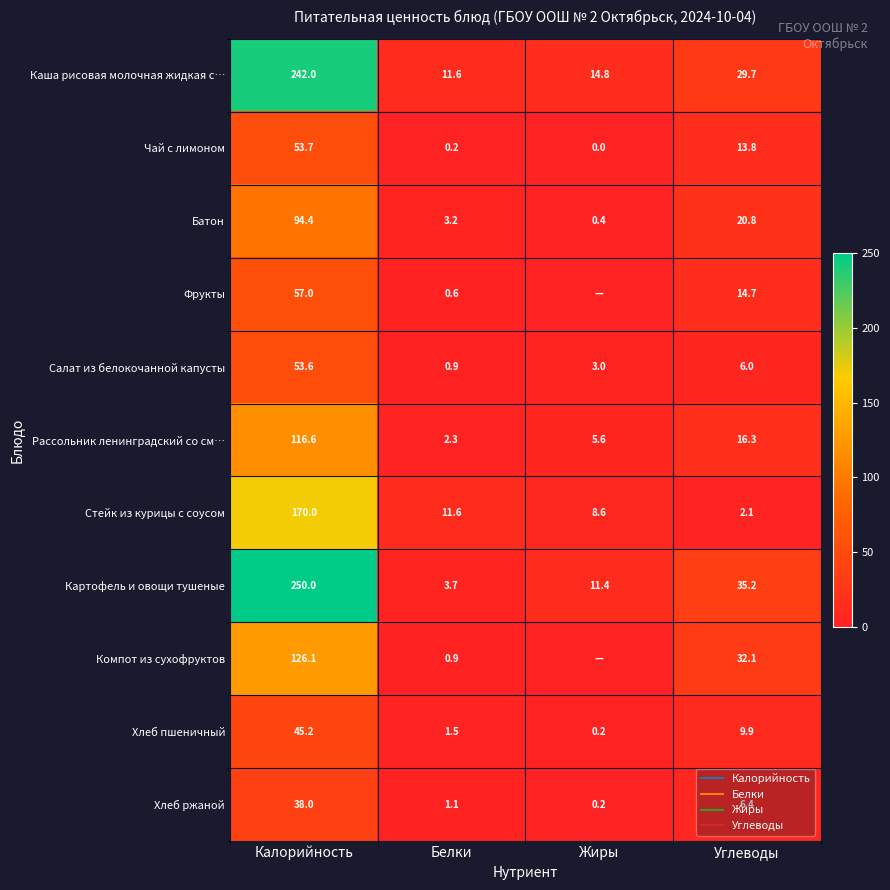

What is the greatest value displayed?

250.0